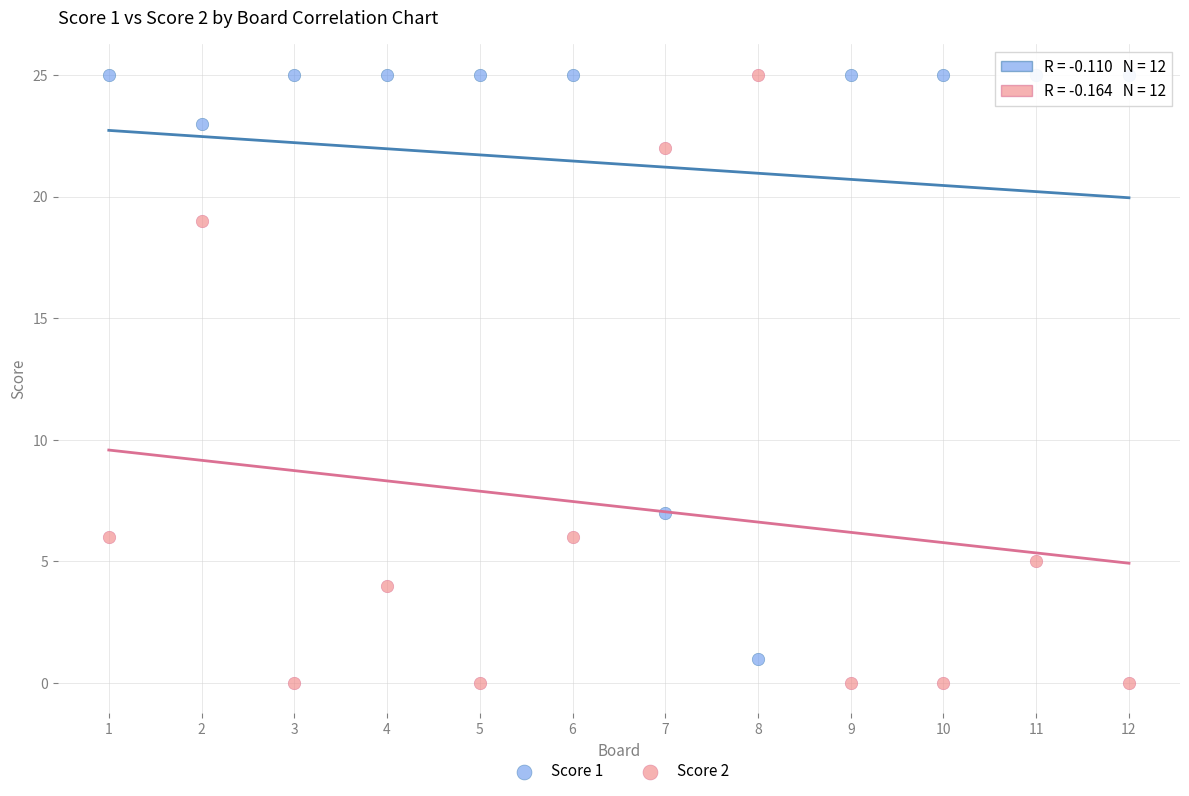

Across all data points, what is the range of X values (max minus min)?

11